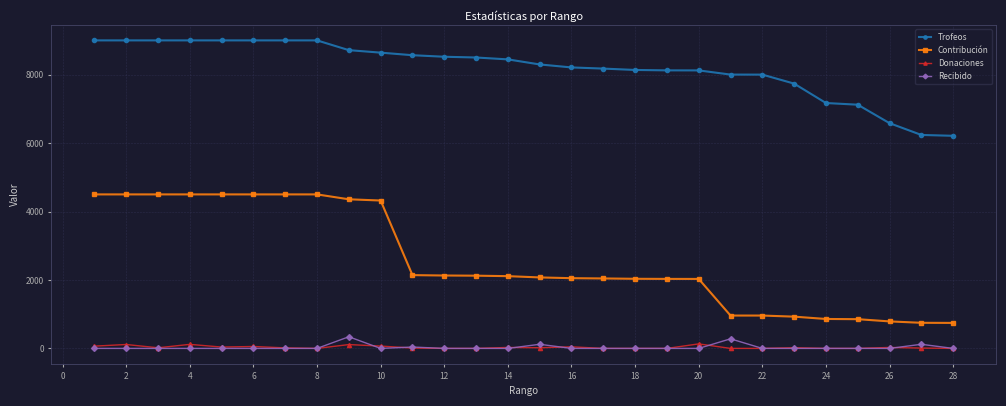

What are all the series names shown in the legend?

Trofeos, Contribución, Donaciones, Recibido